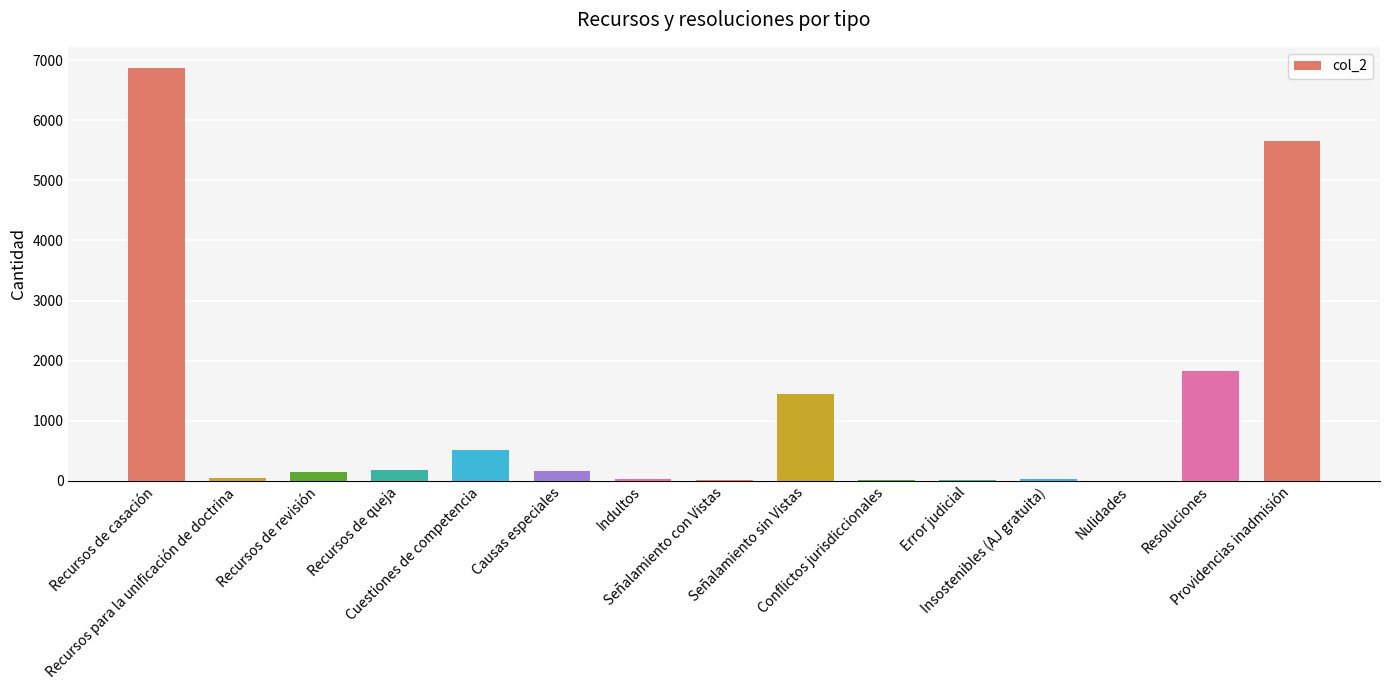

What is the sum of all values?

16966